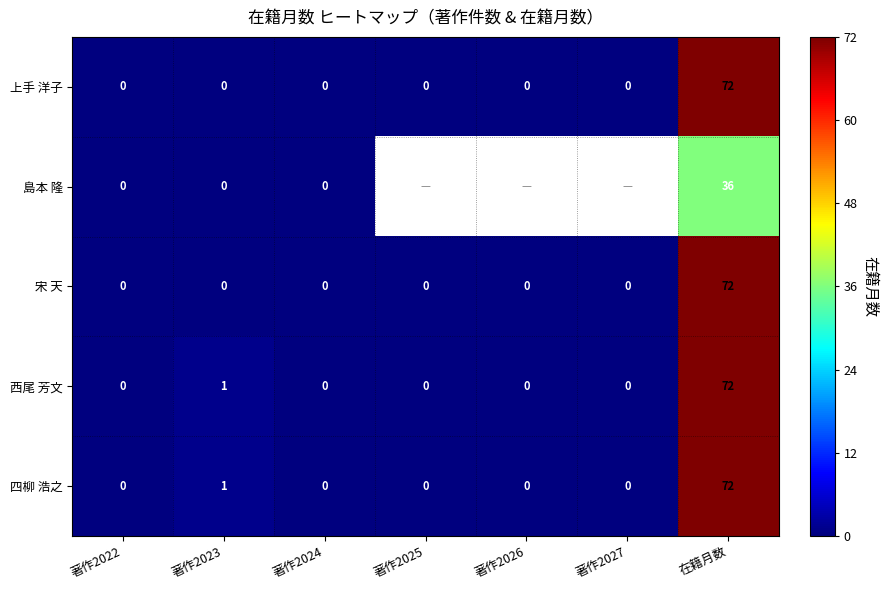

At which category is the sum across all series the highest?

在籍月数